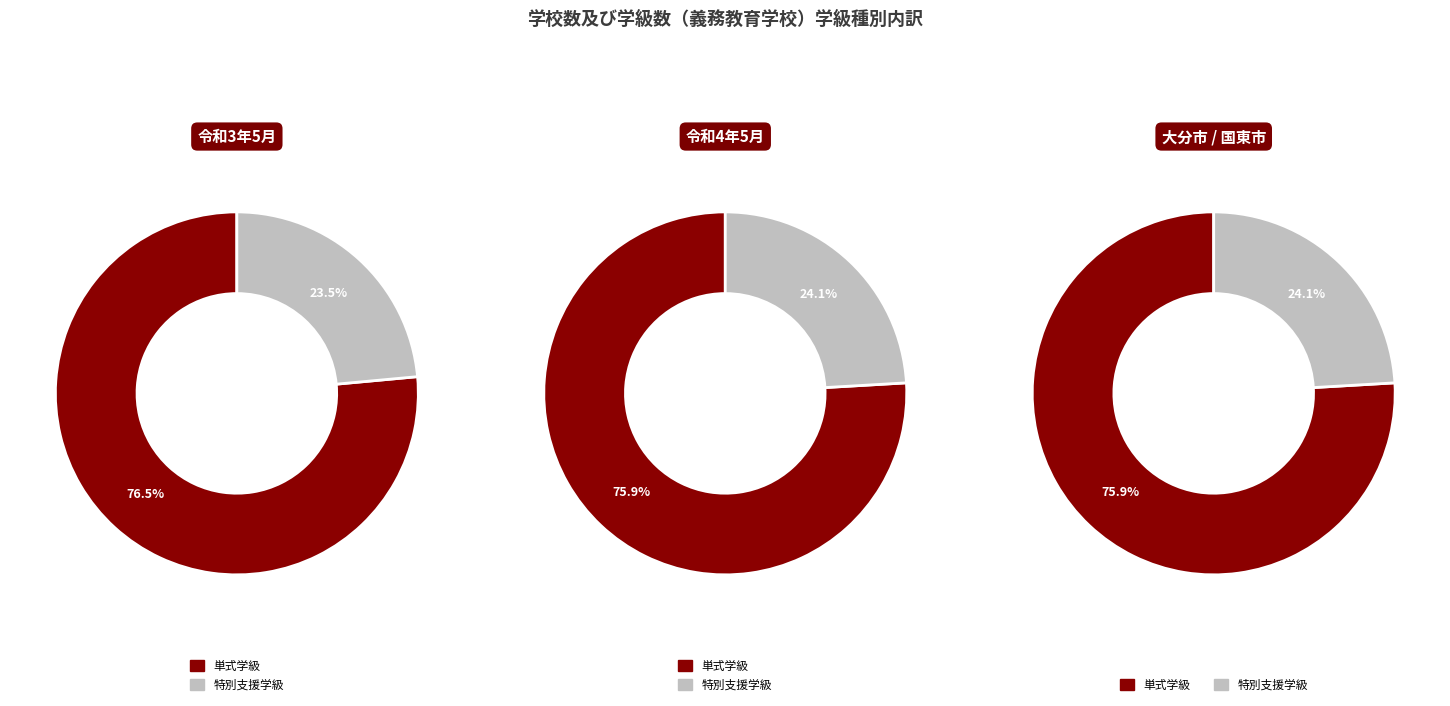

Is it true that 国東市 is 18% of the pie?

False